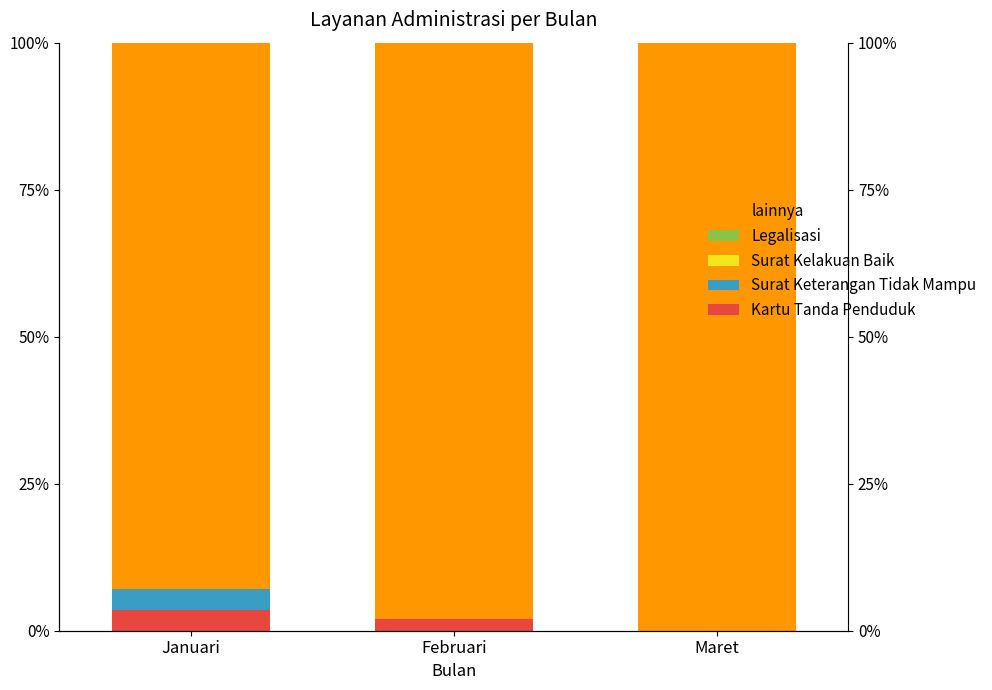

Reading right to left, extract all data points from this chart.

Kartu Tanda Penduduk: Maret=0.0	Februari=2.0	Januari=3.6
Surat Keterangan Tidak Mampu: Maret=0.0	Februari=0.0	Januari=3.6
Surat Kelakuan Baik: Maret=0.0	Februari=0.0	Januari=0.0
Legalisasi: Maret=0.0	Februari=0.0	Januari=0.0
lainnya: Maret=100.0	Februari=98.0	Januari=92.9